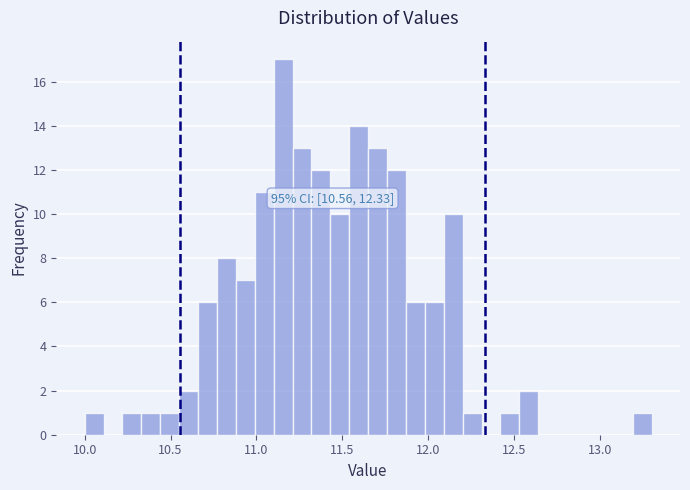

Around what value on the x-axis is the tallest bar? Give the approximate position of its centre, as read against the axis.

11.15